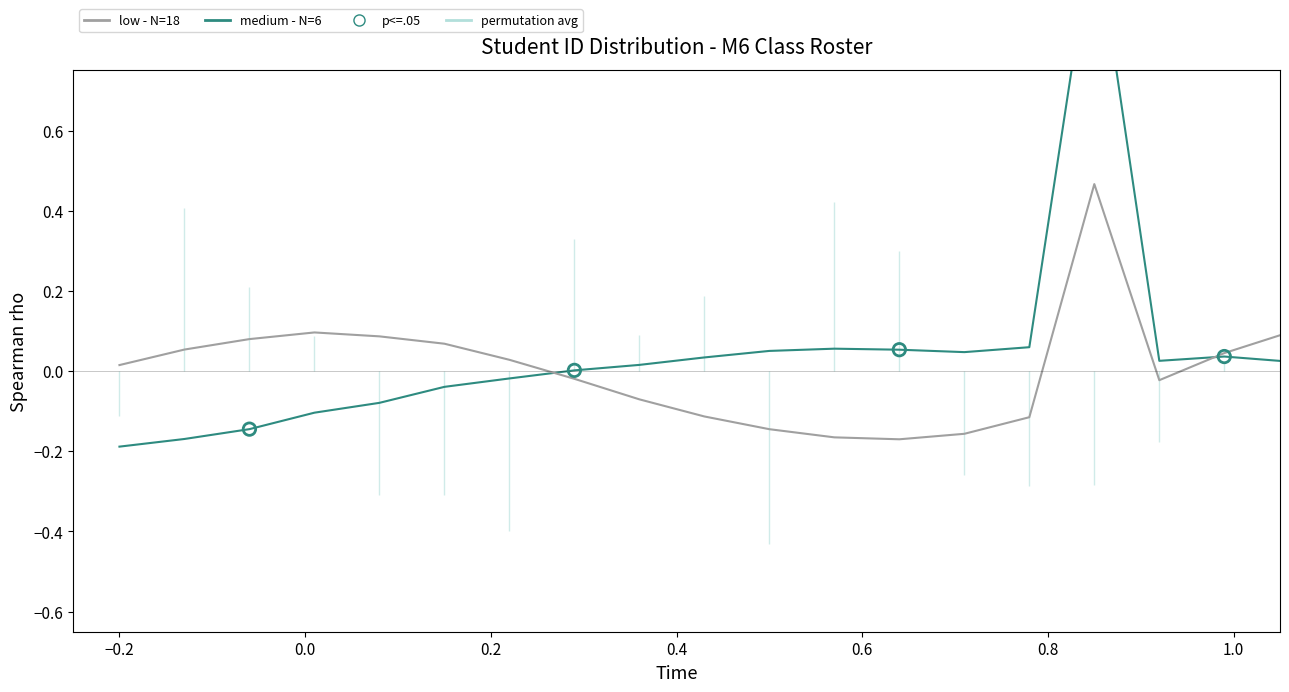

Which series has the largest total across all categories?

medium - N=6